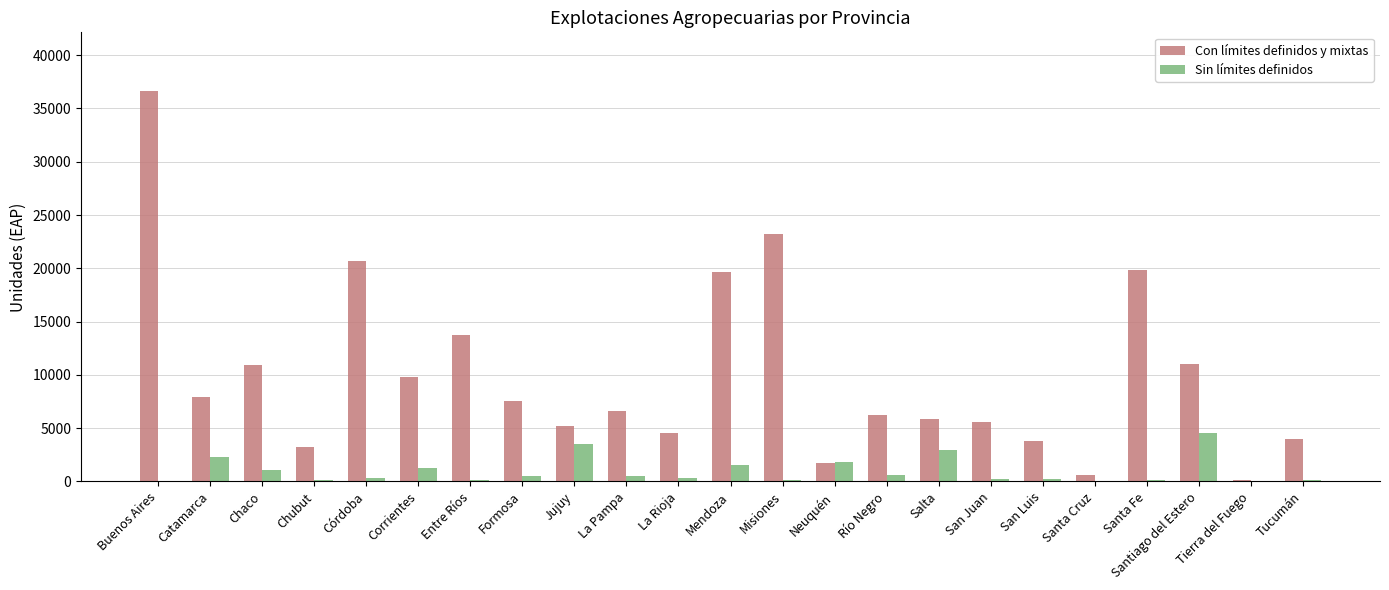

What is the sum of the Con límites definidos y mixtas values at Neuquén and Santiago del Estero?

12718